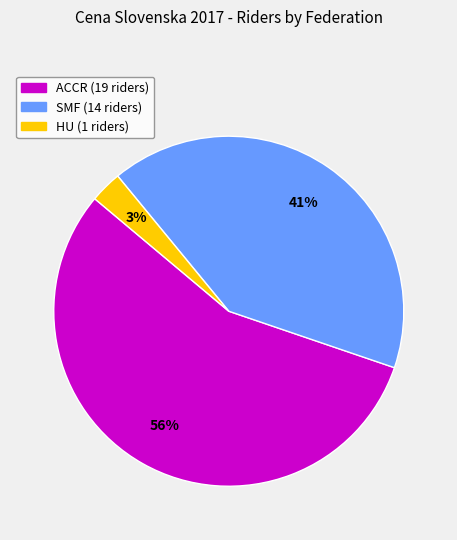

To the nearest percent, what is the average slice percentage?

33%